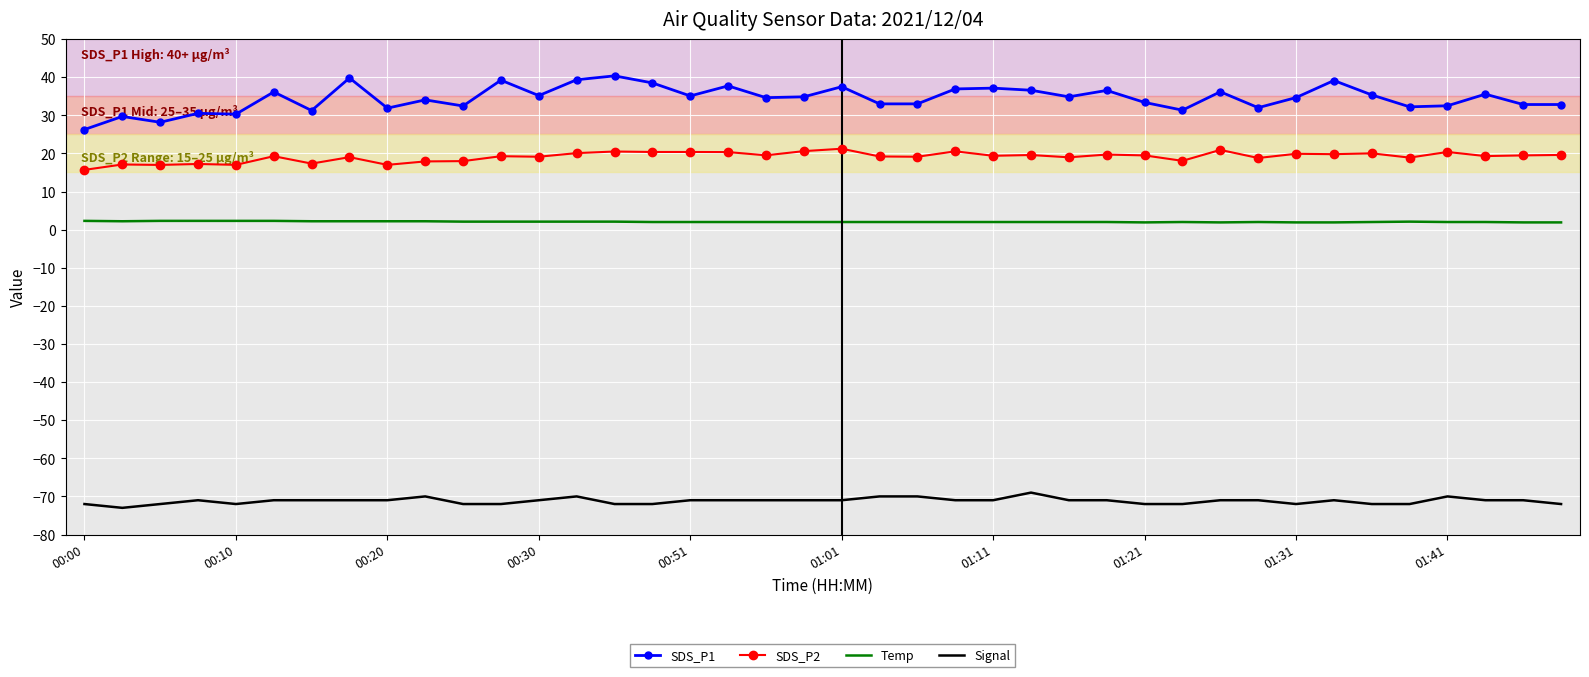

List the series in order of their peak value, lowest first.

Signal, Temp, SDS_P2, SDS_P1